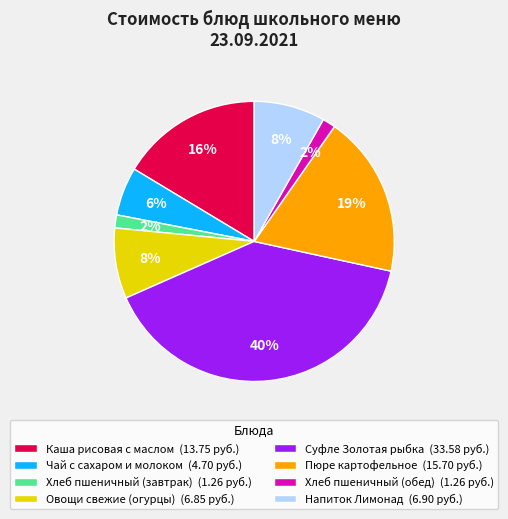

To the nearest percent, what is the combined percentage of Чай с сахаром и молоком and Овощи свежие (огурцы)?

14%